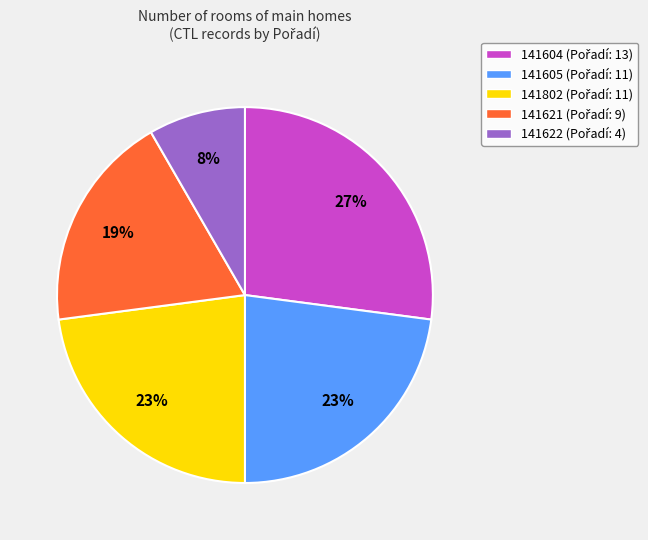

Does 141622 represent more than half of the total?

No